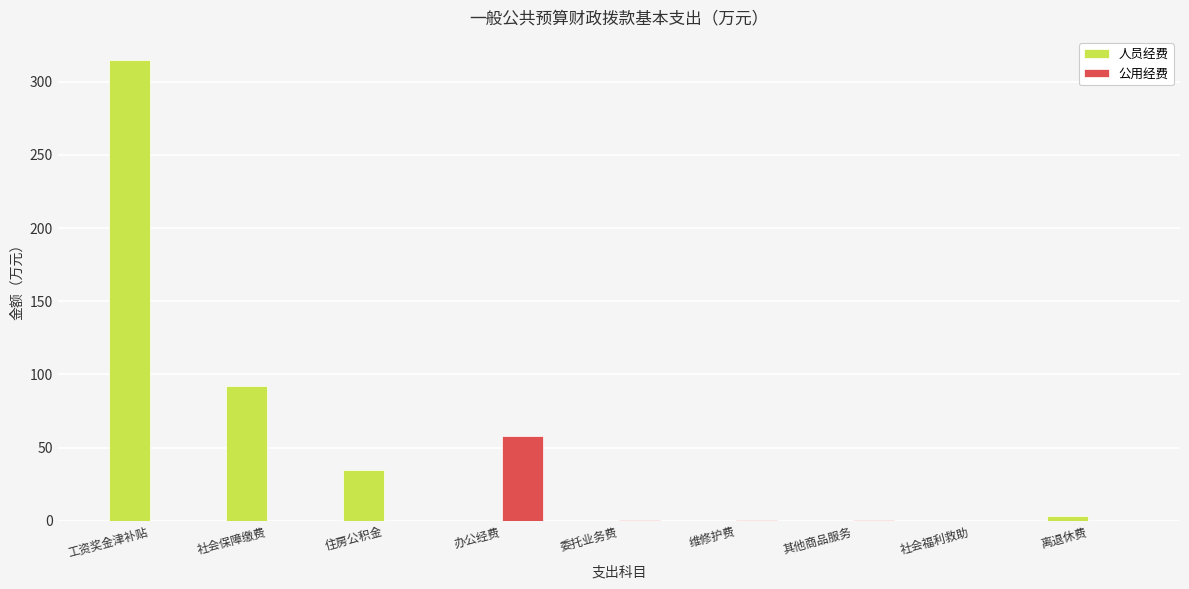

What is the sum of all 人员经费 values?

445.0